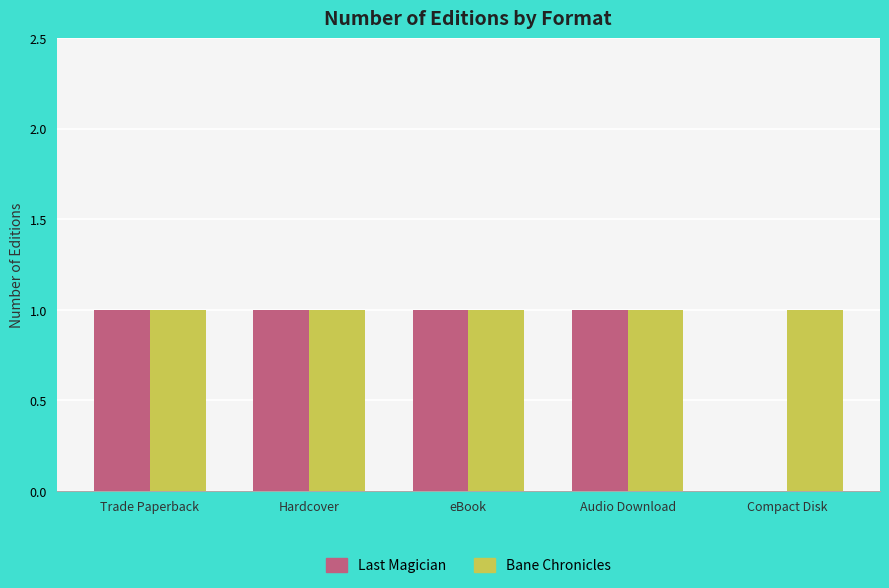

How many data points does each series have?

5